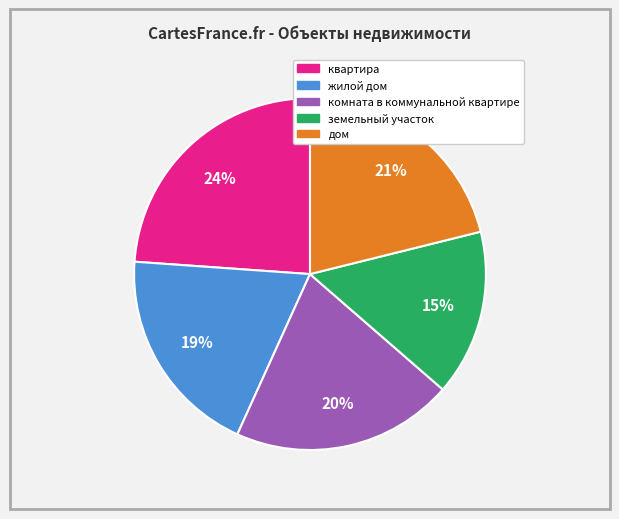

True or false: земельный участок accounts for 15% of the total.

True